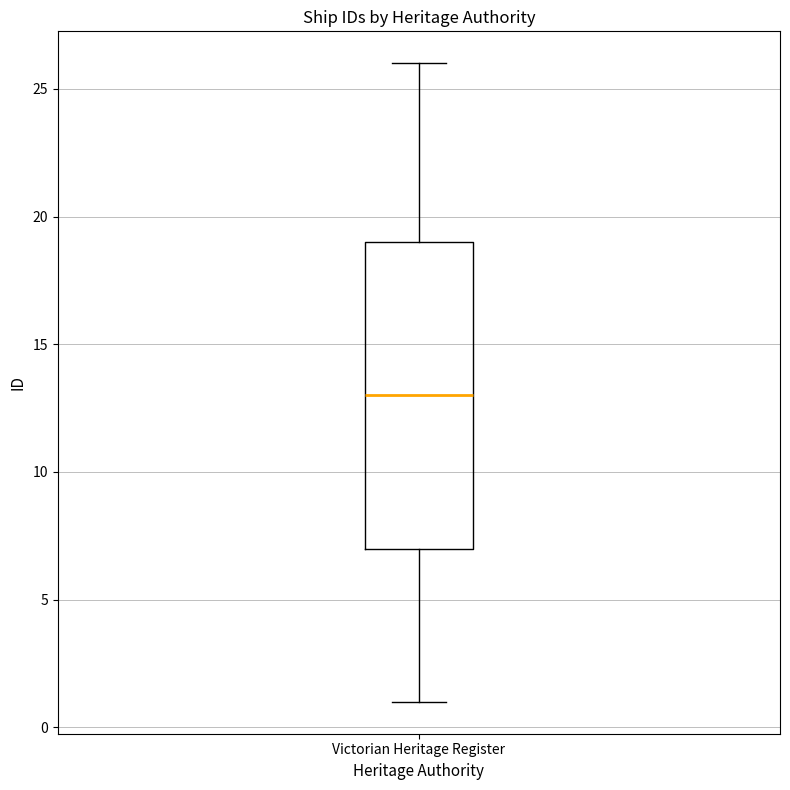

Read this box plot against the y-axis: the position of the median line, the range covered by the box, and the ends of both whiskers. The values are not printed on the chart, so give them approximately, as read against the axis.

median 13, box 7 to 19, whiskers 1 to 26